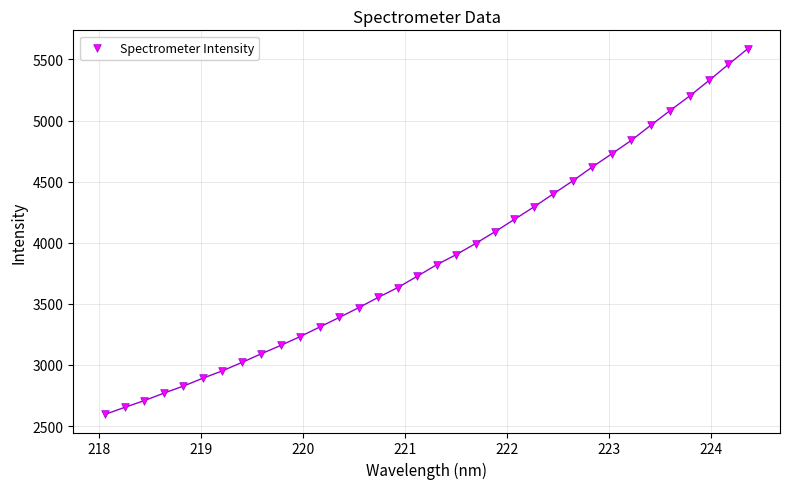

What is the range of Y values (max minus min)?

2992.2